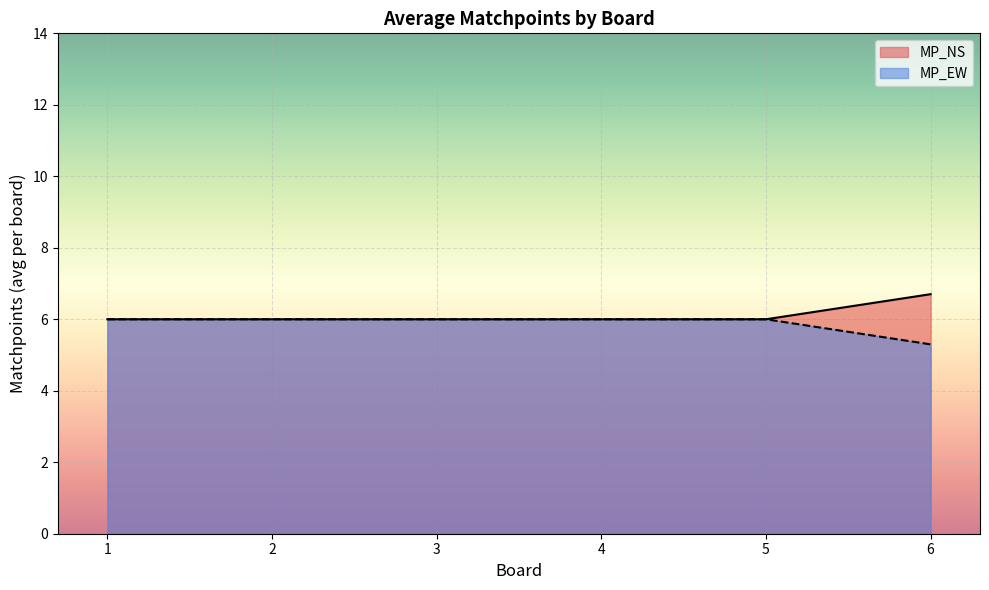

What is the minimum value shown in the chart?

5.3